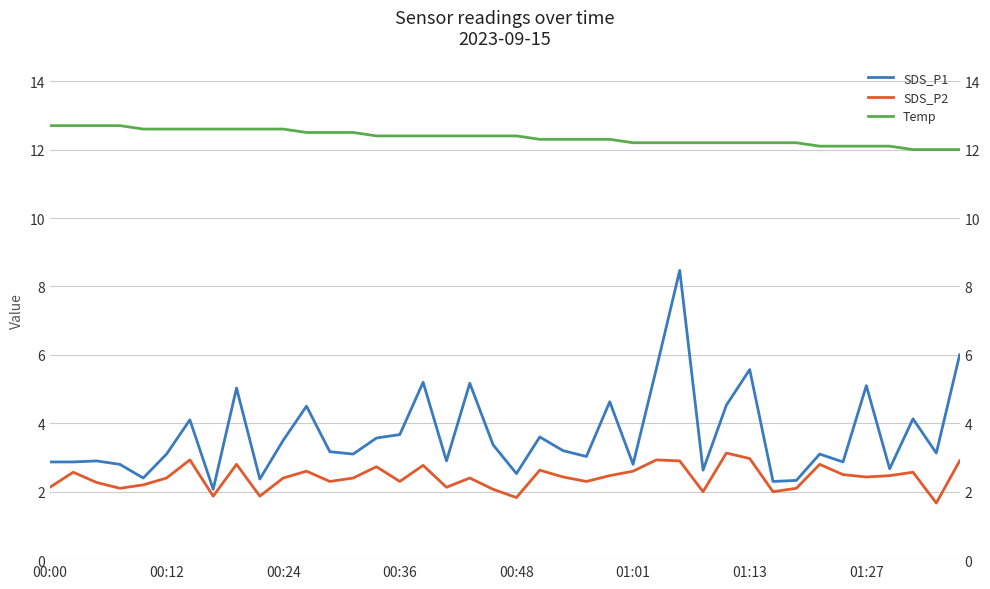

The SDS_P2 series shows 2.4 at 18. True or false?

True